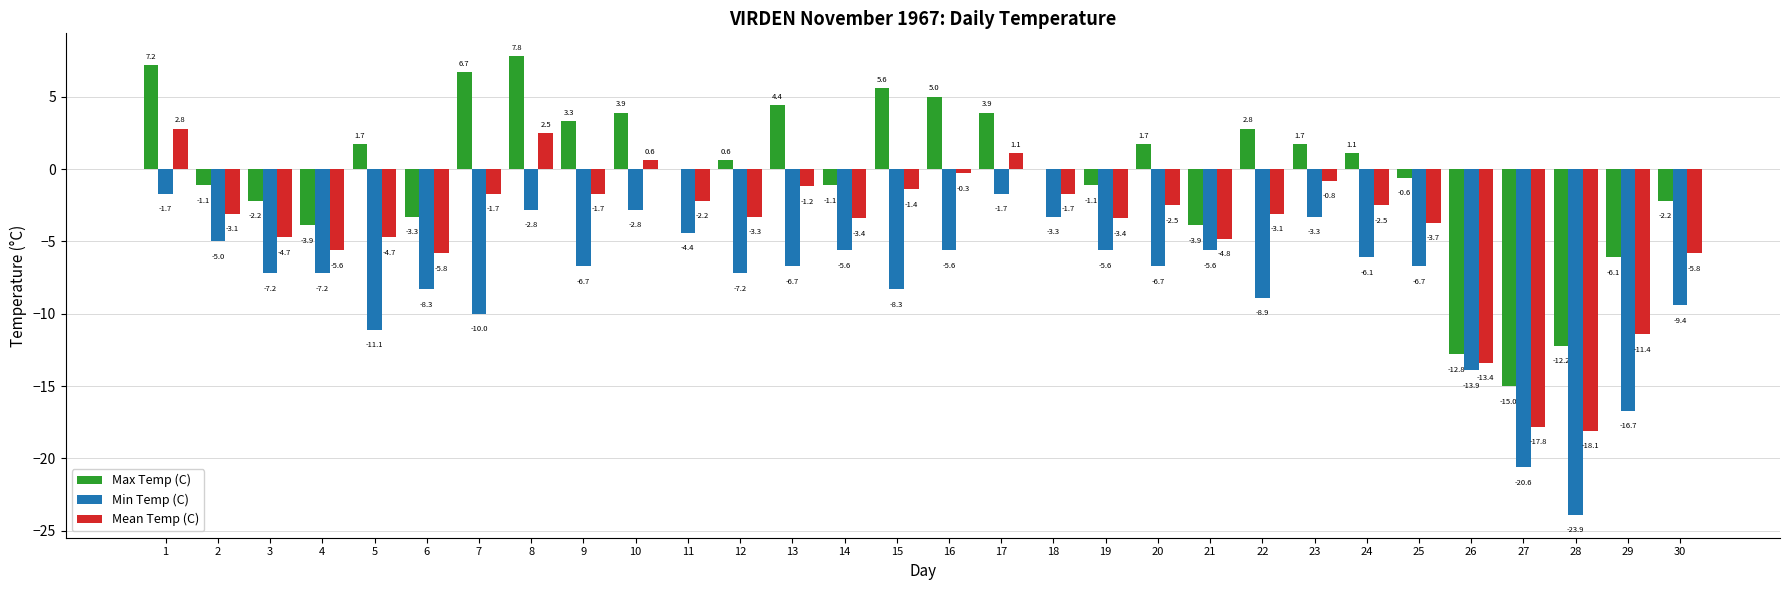

Which series changed the most between 21 and 24?

Max Temp (C)